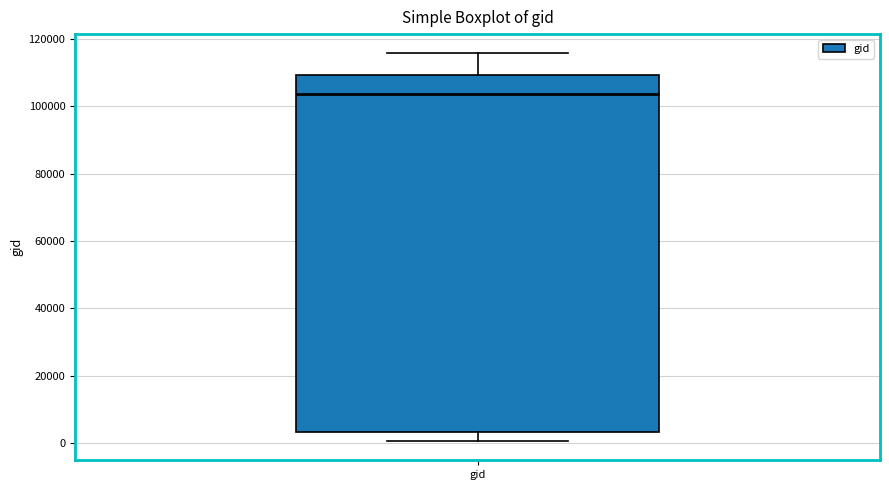

Where does the upper whisker of the box for gid end on the y-axis? The values are not printed on the chart, so give them approximately, as read against the axis.

116000